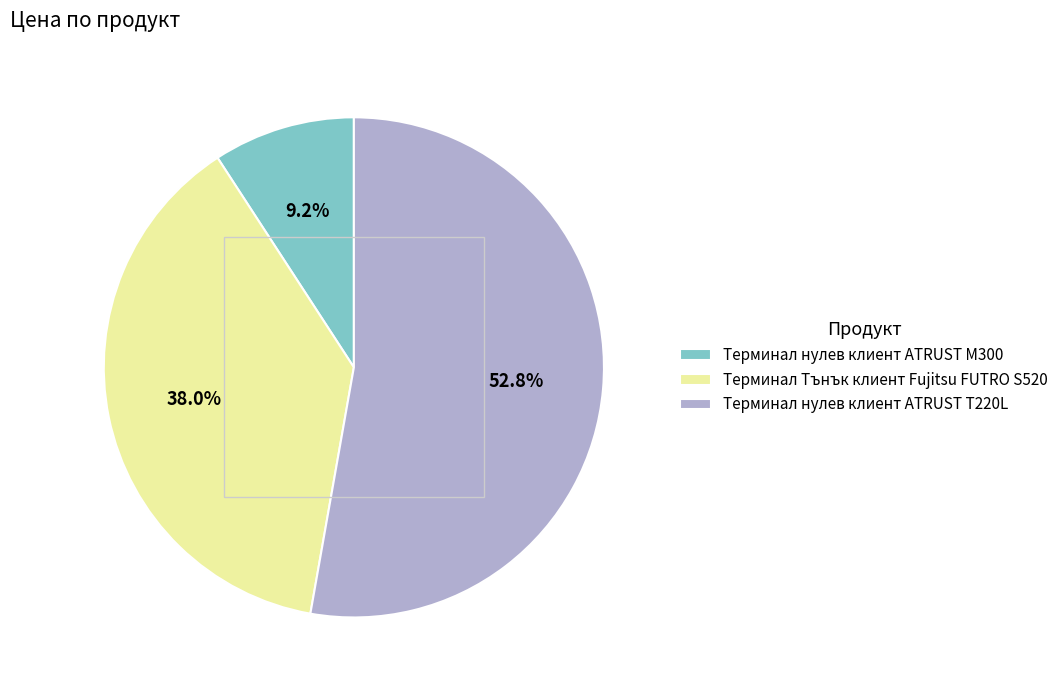

The Терминал нулев клиент ATRUST M300 slice represents 18% of the pie. True or false?

False